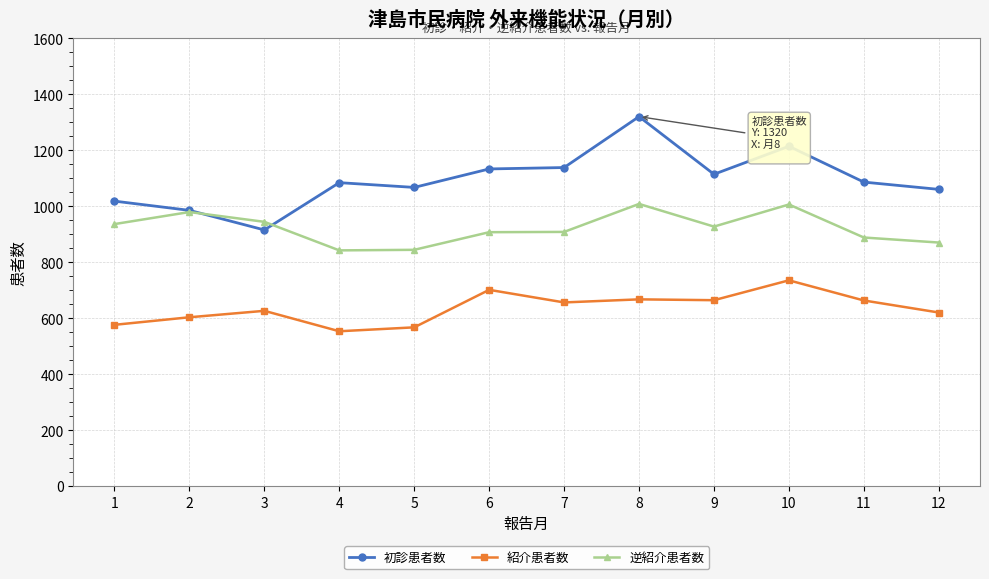

What value does the 初診患者数 series have at 9?

1114